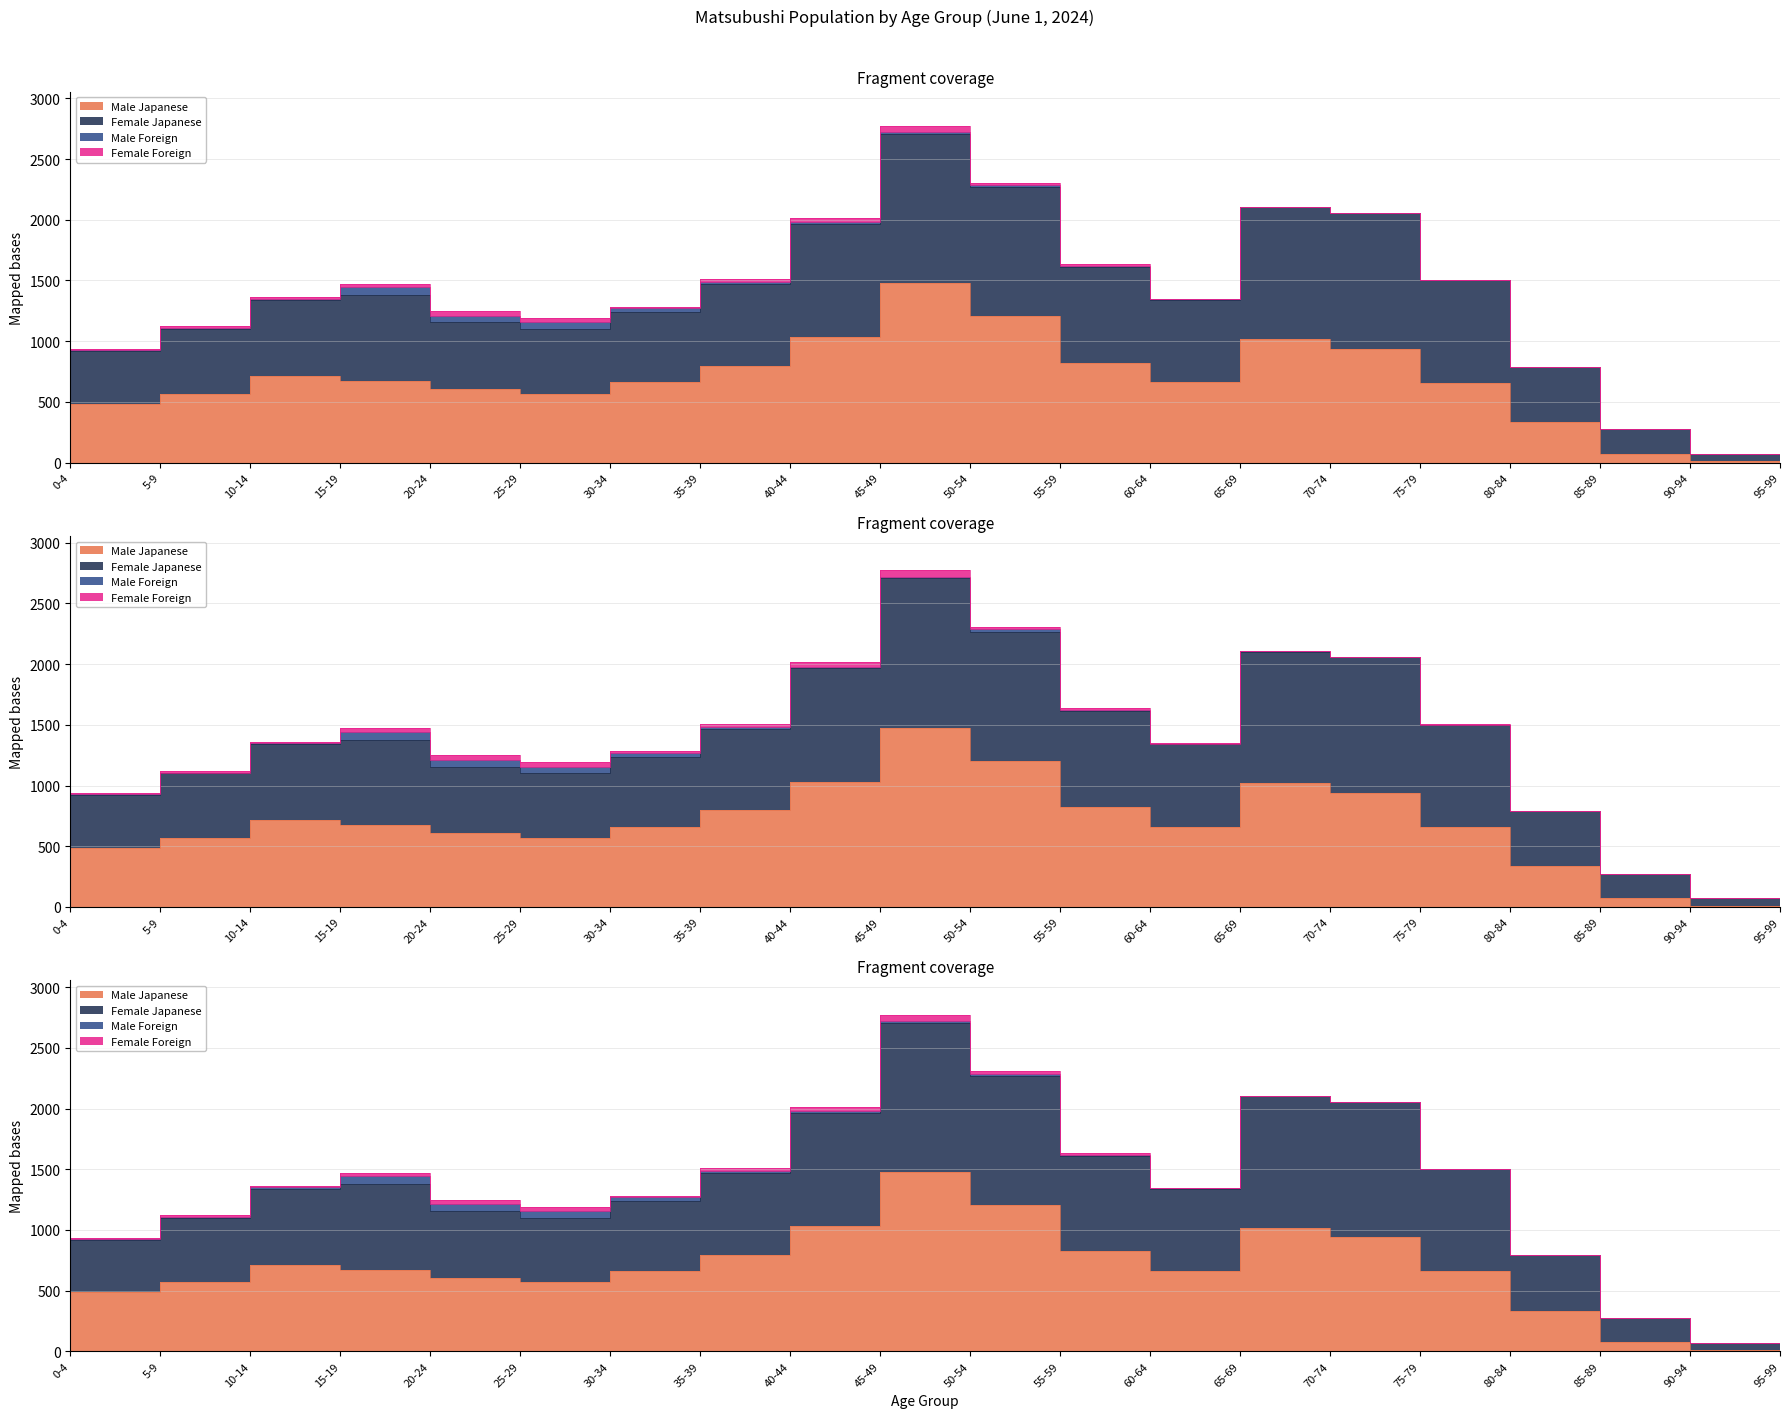

The Male Japanese series shows 485 at 5-9. True or false?

True